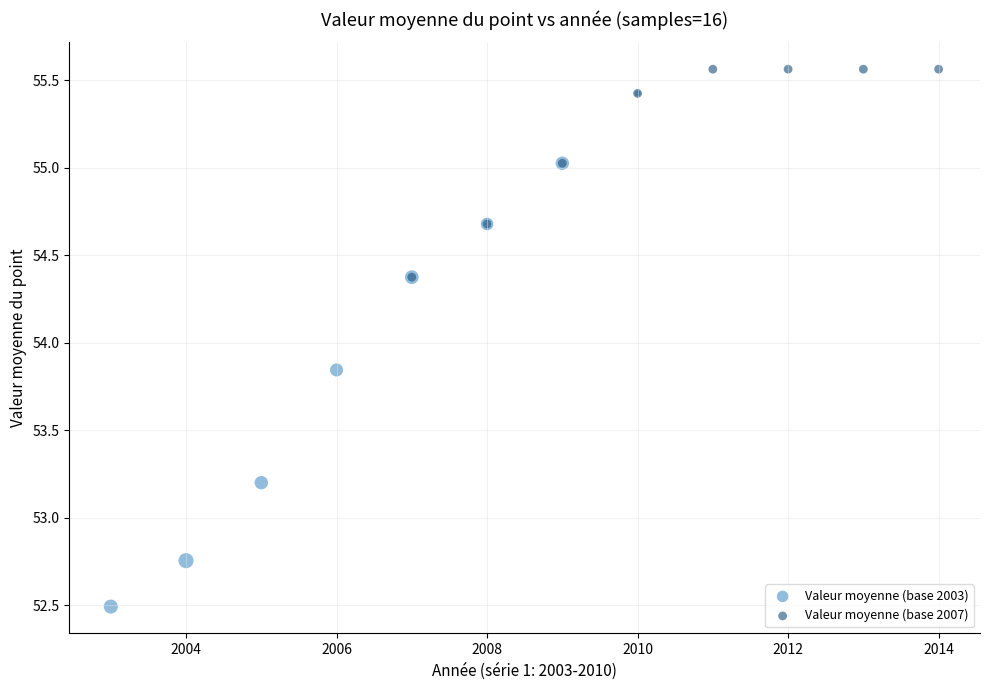

What are all the series names shown in the legend?

Valeur moyenne (base 2003), Valeur moyenne (base 2007)